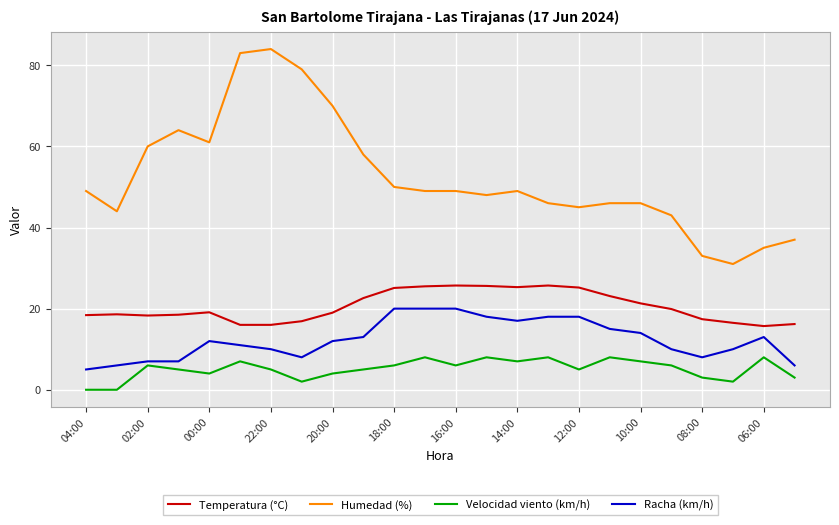

Count the Velocidad viento (km/h) values in the range 4 to 7.

13